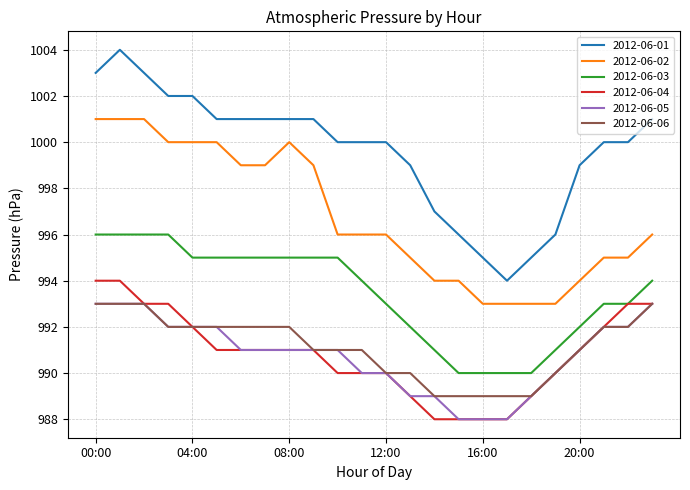

True or false: 2012-06-01 and 2012-06-05 intersect in this chart.

False